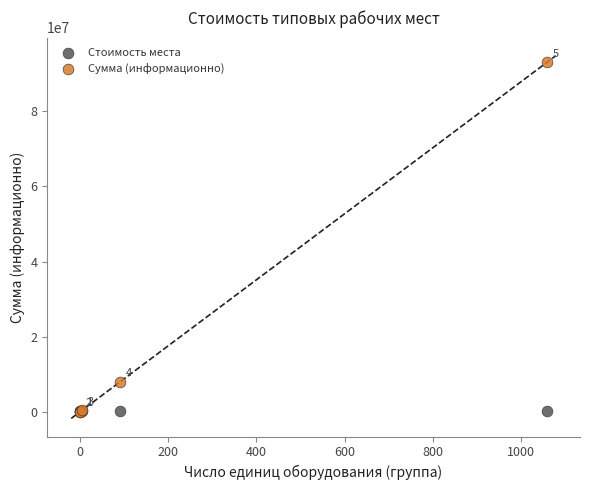

In the Сумма (информационно) series, what Y value is closest to 46517663?

7994537.0